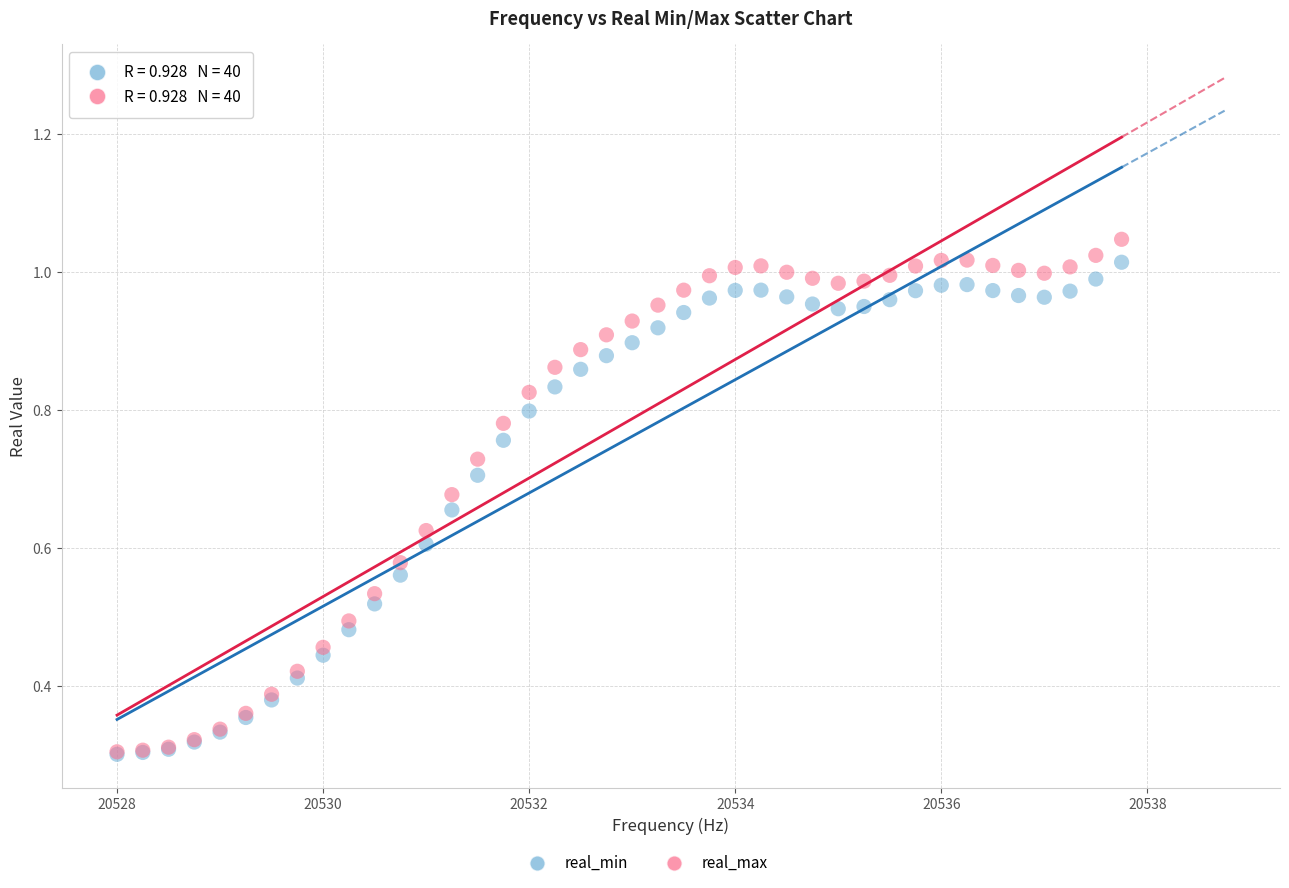

Which series has the largest Y range (max minus min)?

real_max